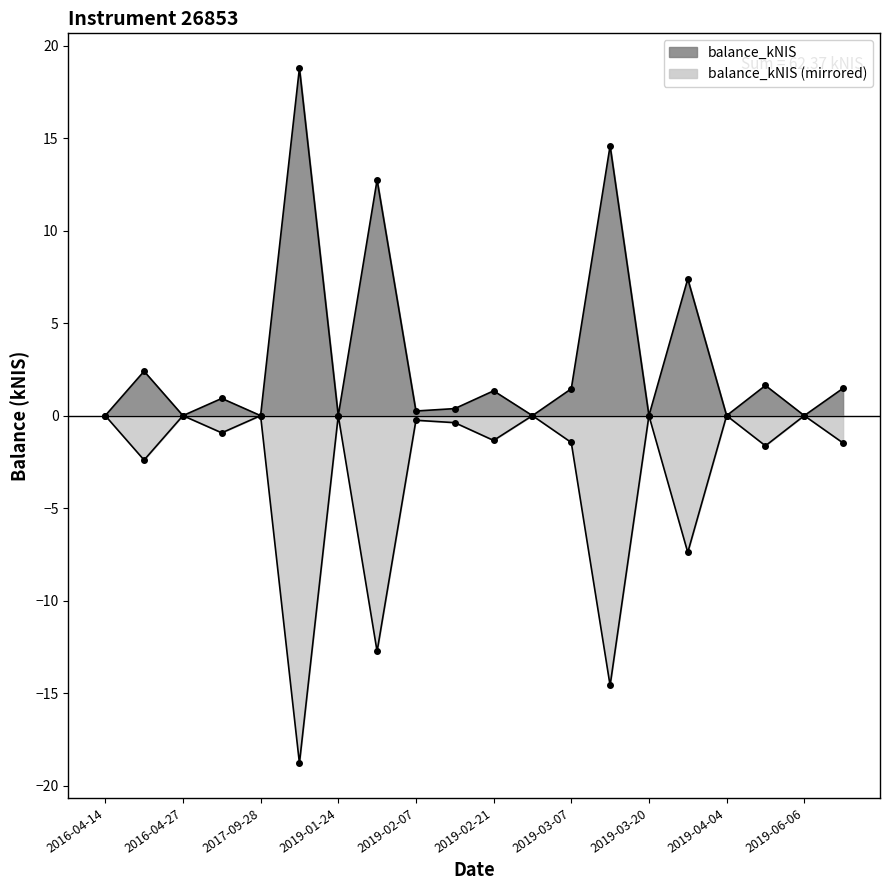

At how many categories does at least one series exceed 8?

3